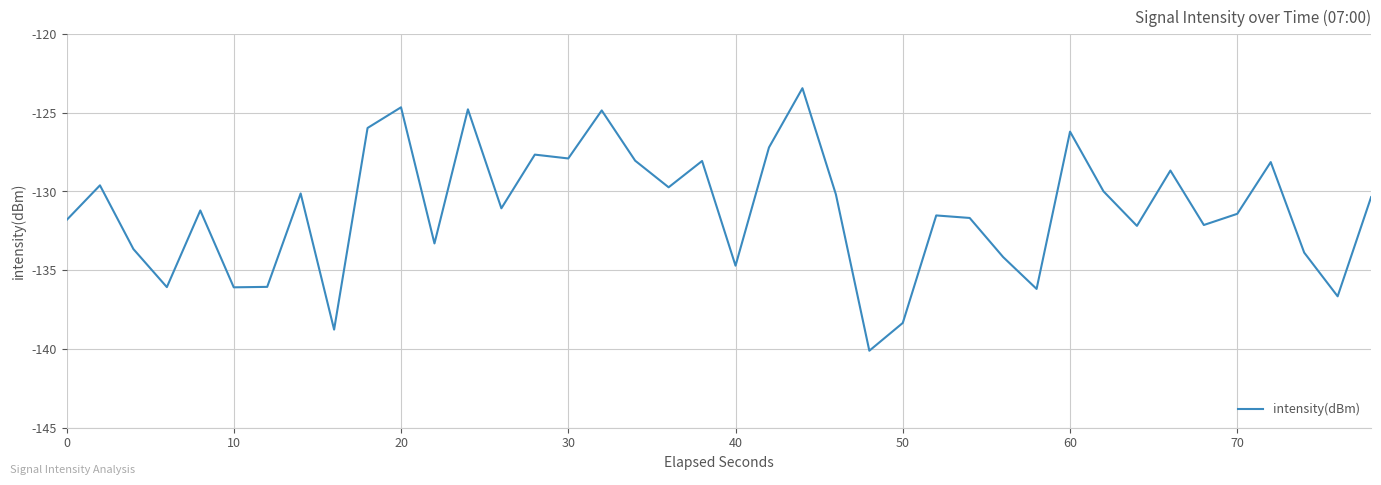

How many lines are shown in the chart?

1